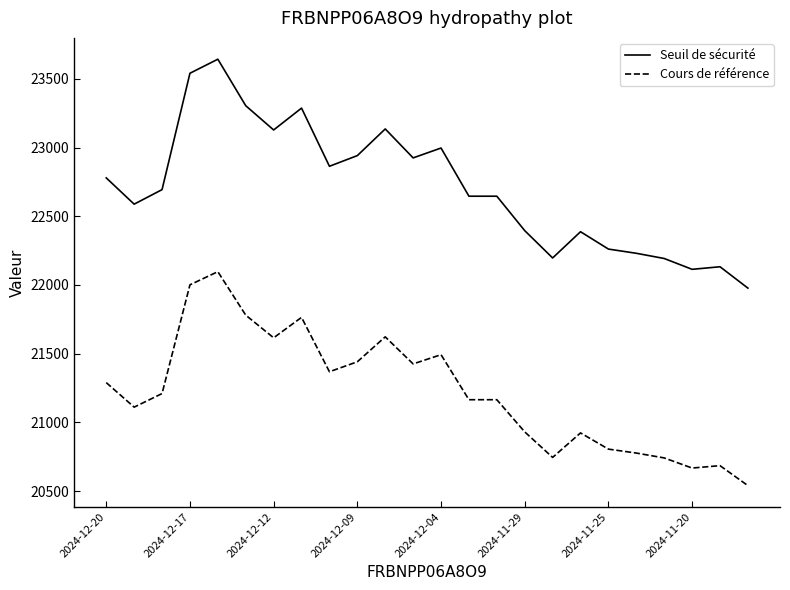

What is the maximum value for Cours de référence?

22096.7